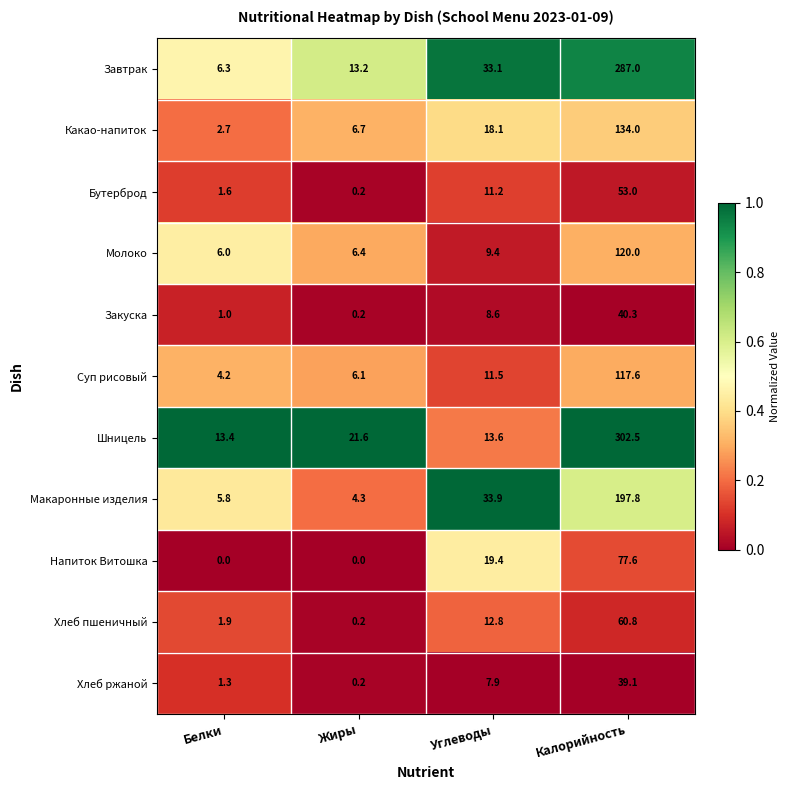

At Белки, list the series in order from smallest to largest.

Напиток Витошка, Закуска, Хлеб ржаной, Бутерброд, Хлеб пшеничный, Какао-напиток, Суп рисовый, Макаронные изделия, Молоко, Завтрак, Шницель